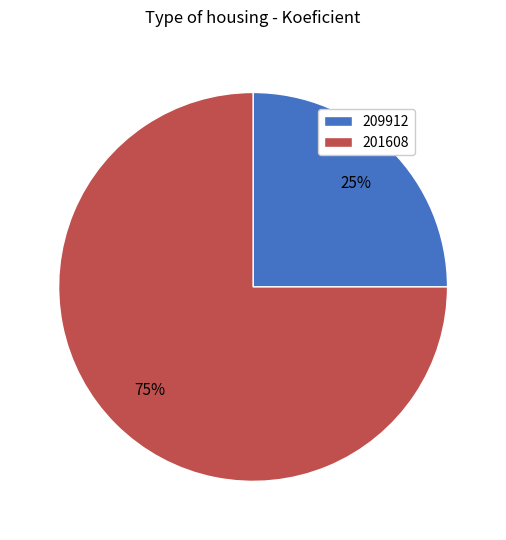

To the nearest percent, what percentage of the pie is 201608?

75%